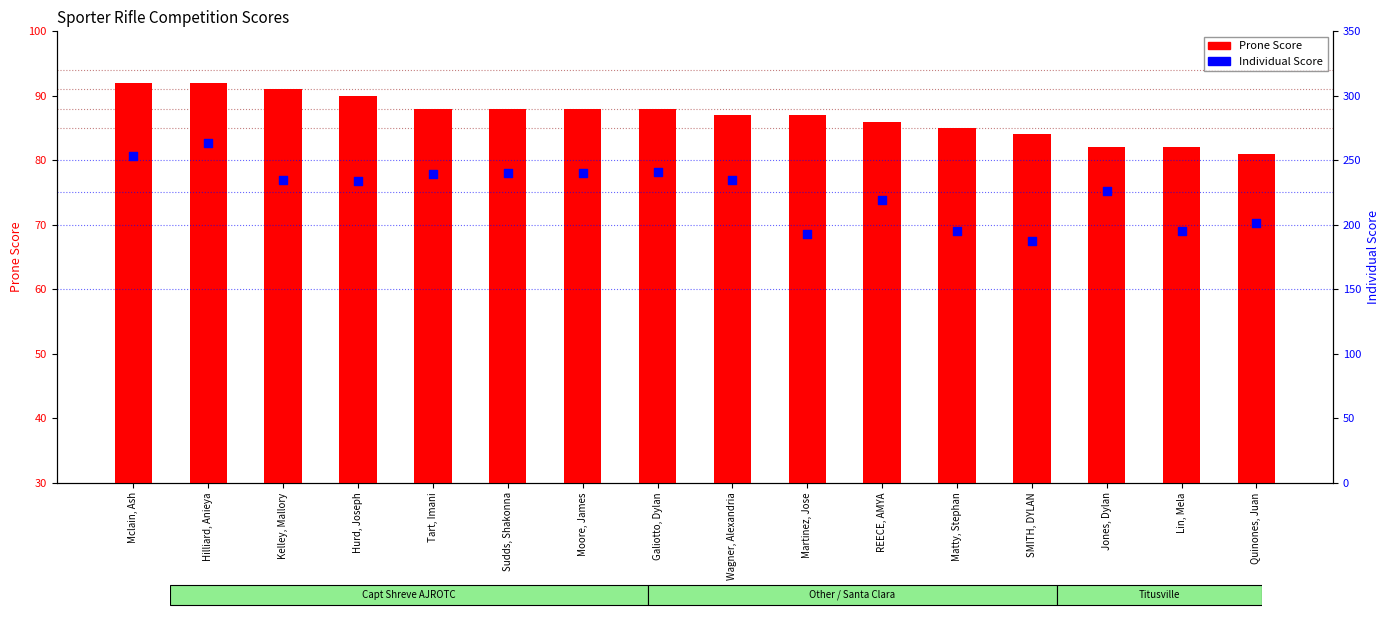

At how many categories does at least one series exceed 90?

16